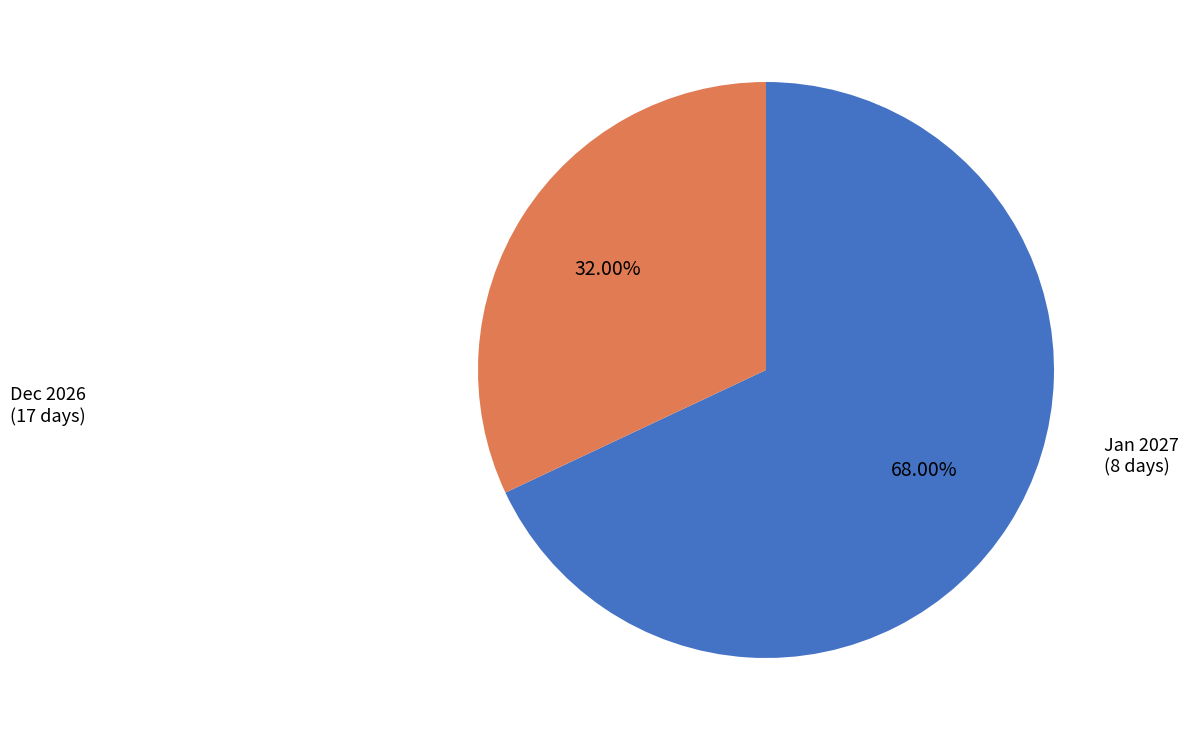

Count the number of slices in the pie.

2